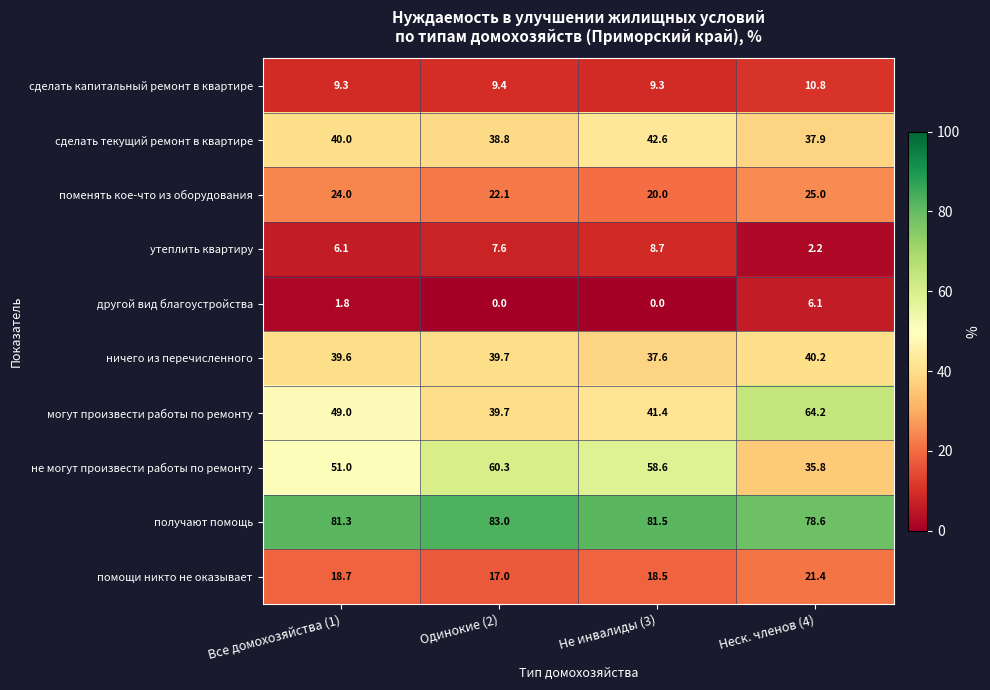

Is it true that другой вид благоустройства equals 0.0 at Одинокие (2)?

True